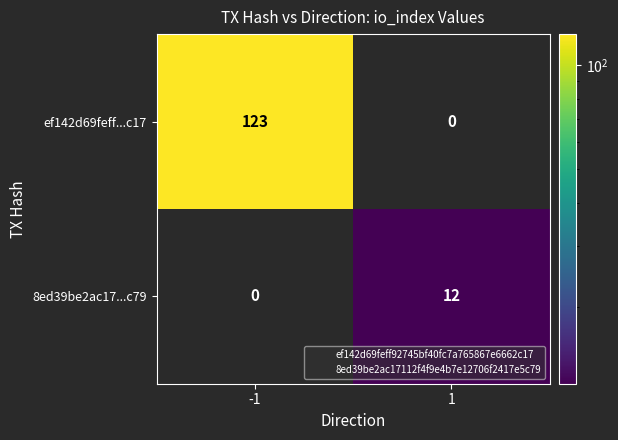

List the series in order of their peak value, lowest first.

8ed39be2ac17...c79, ef142d69feff...c17